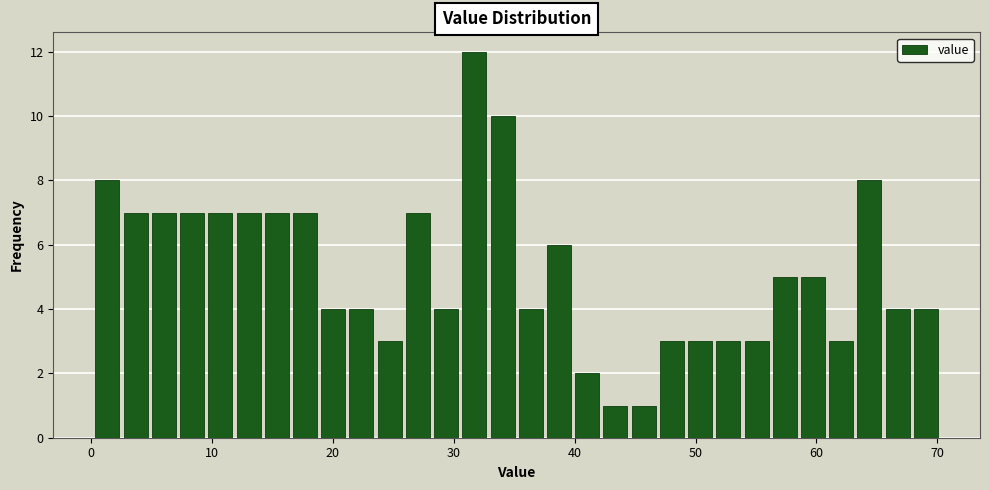

Around what value on the x-axis is the tallest bar? Give the approximate position of its centre, as read against the axis.

32